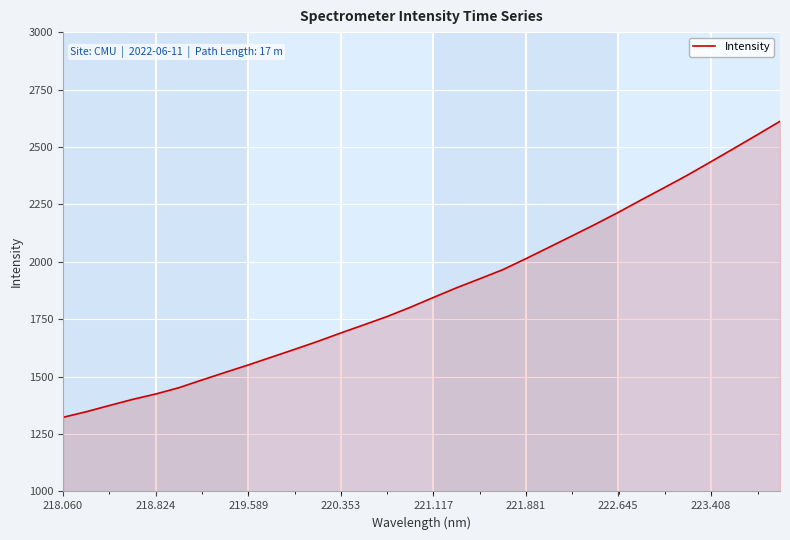

What is the difference between the maximum and minimum values?

1288.8